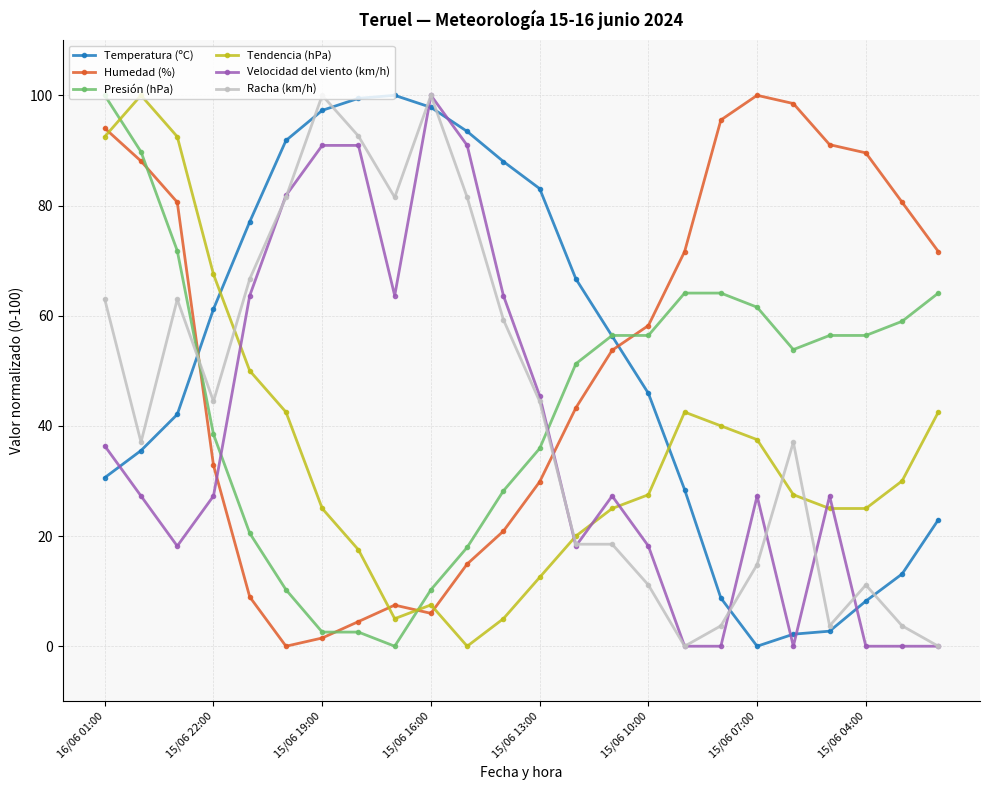

How many intersections are there between Presión (hPa) and Temperatura (ºC)?

2